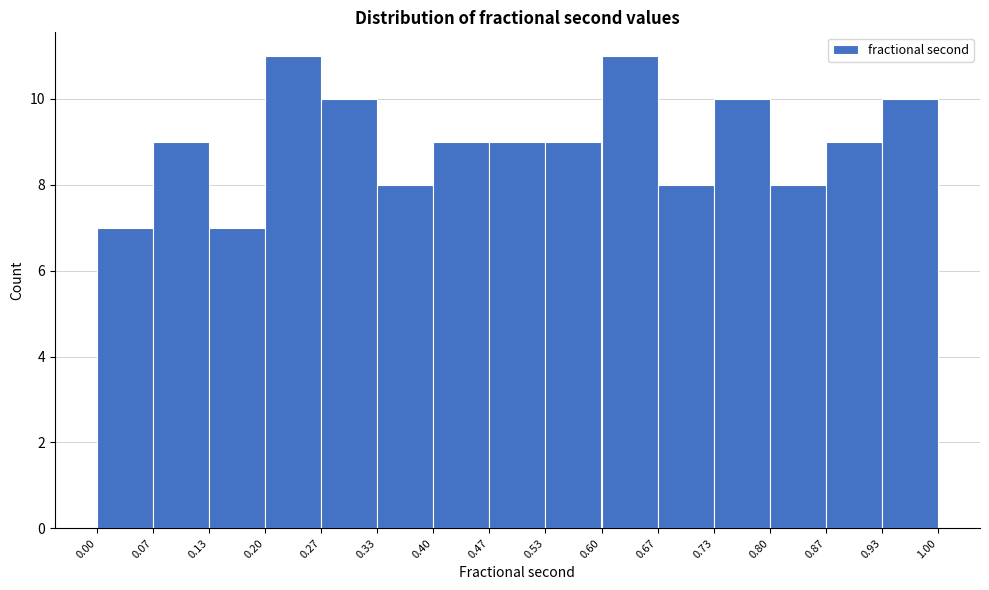

How tall is the bar that spans 0.67 to 0.73 on the x-axis? The values are not printed on the chart, so give them approximately, as read against the axis.

8